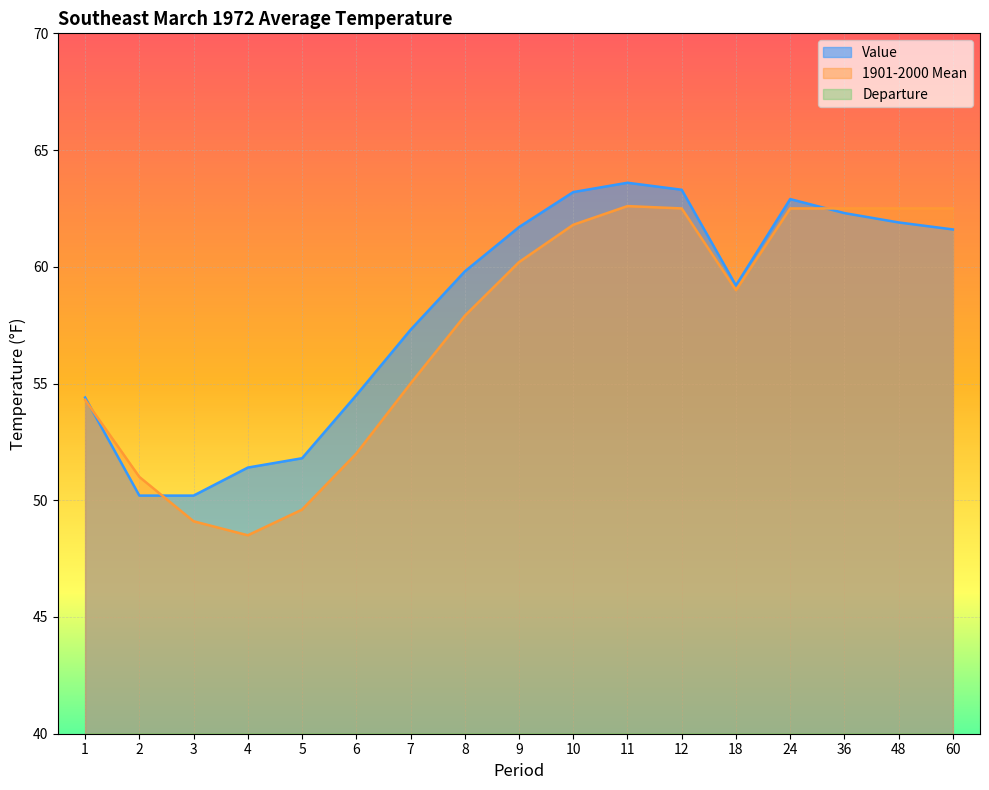

What is the value of the 1901-2000 Mean point at the 17th from the left?

62.5